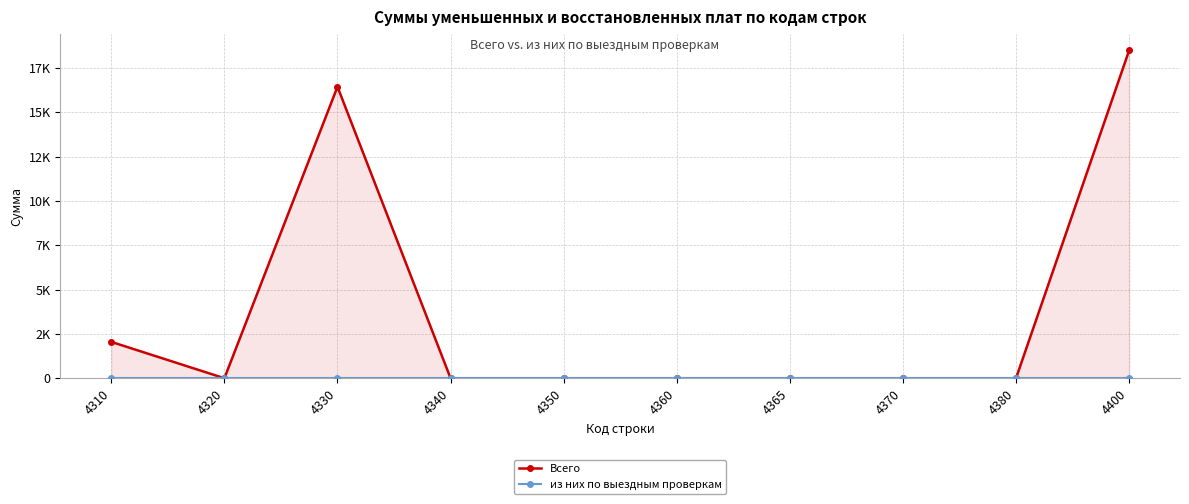

Reading left to right, extract all data points from this chart.

Всего: 2050	0	16442	0	0	0	0	0	0	18492
из них по выездным проверкам: 0	0	0	0	0	0	0	0	0	0